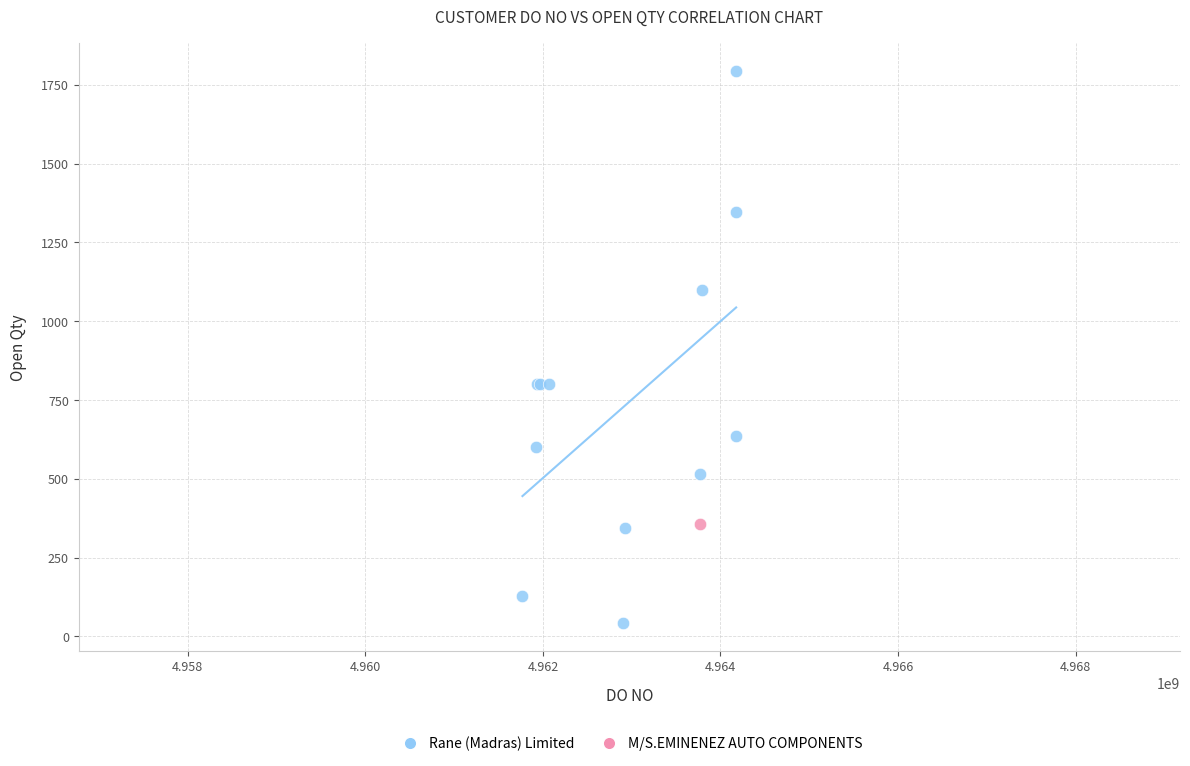

What are all the series names shown in the legend?

Rane (Madras) Limited, M/S.EMINENEZ AUTO COMPONENTS